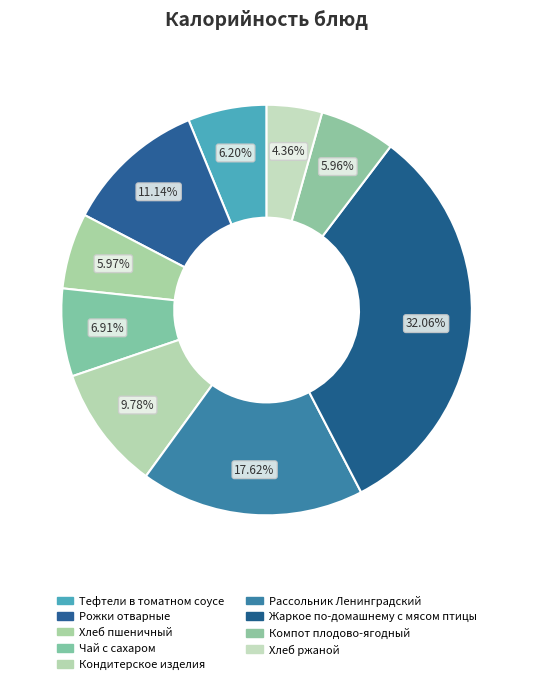

To the nearest percent, what is the average slice percentage?

11%